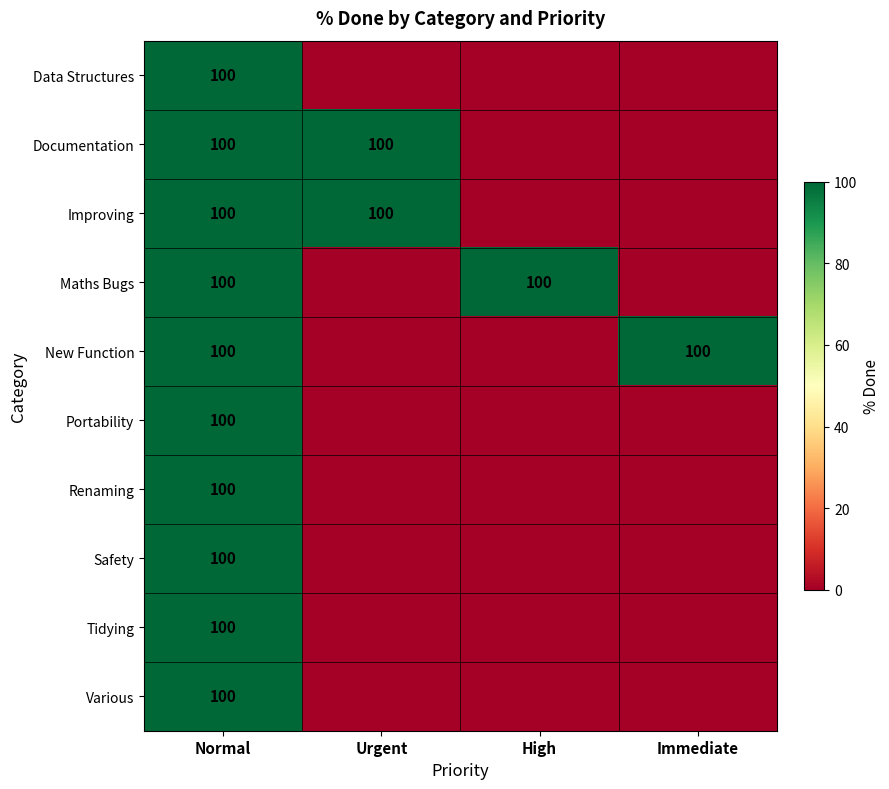

True or false: Data Structures has a value of 138 at Normal.

False